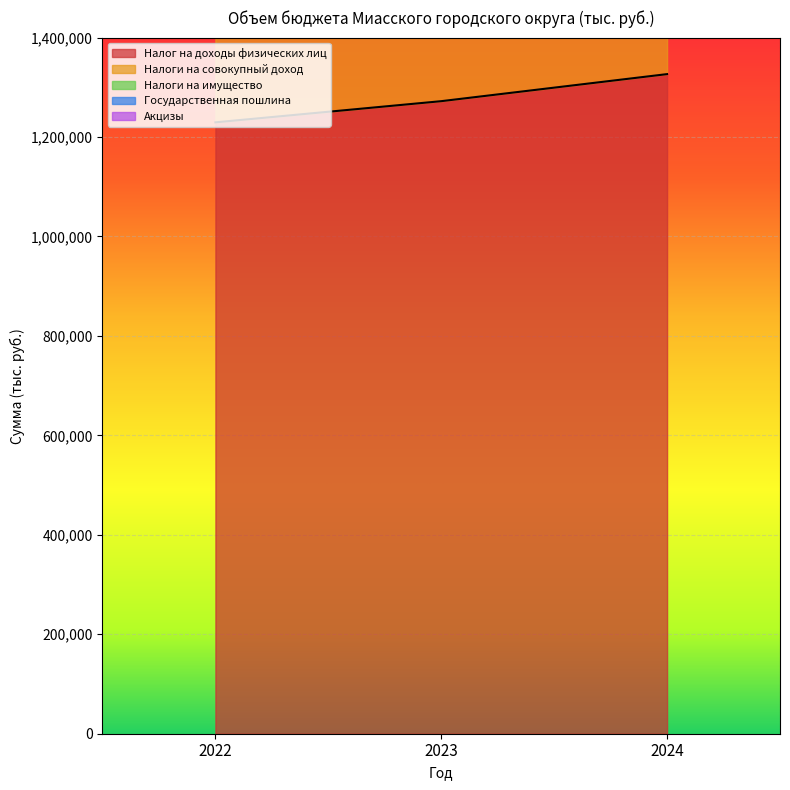

What is the total value across all series at 2022?

1846918.7